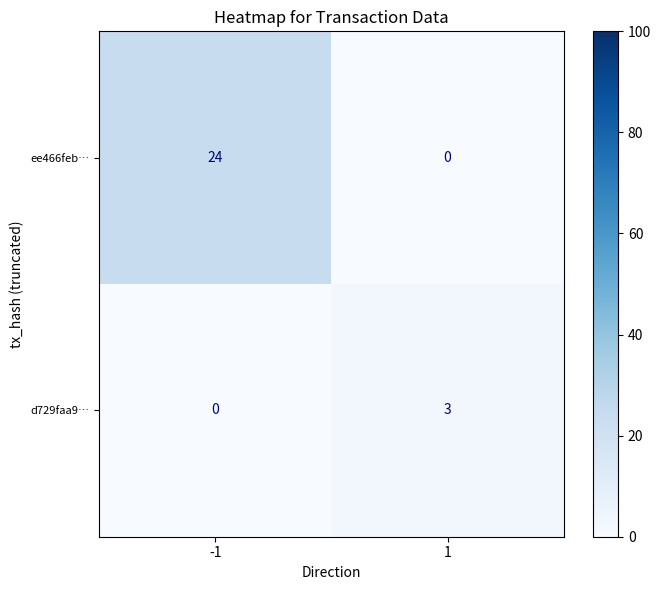

What is the difference between the d729faa9… values at 1 and -1?

3